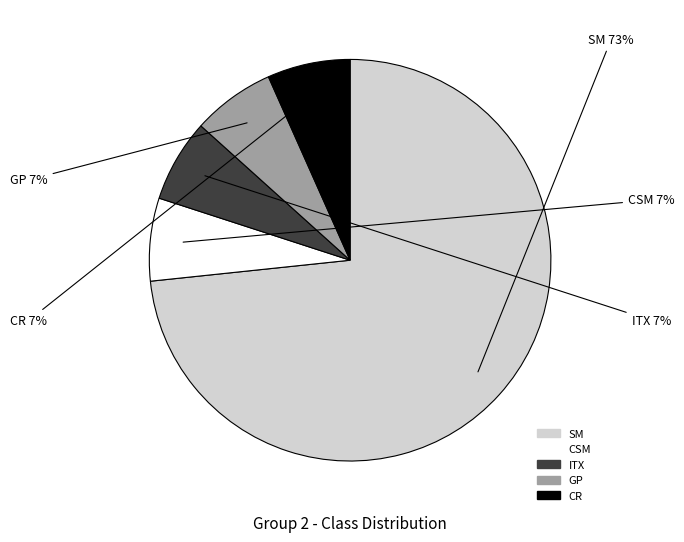

Do CSM and SM together represent more than half of the pie?

Yes